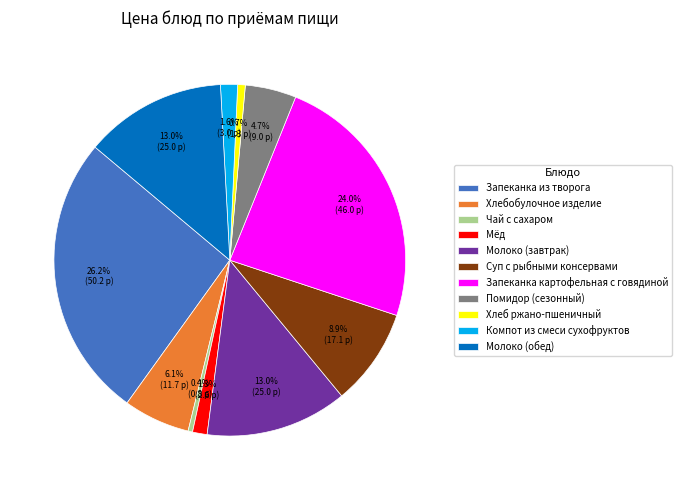

What percentage is the Запеканка из творога slice, to the nearest percent?

26%